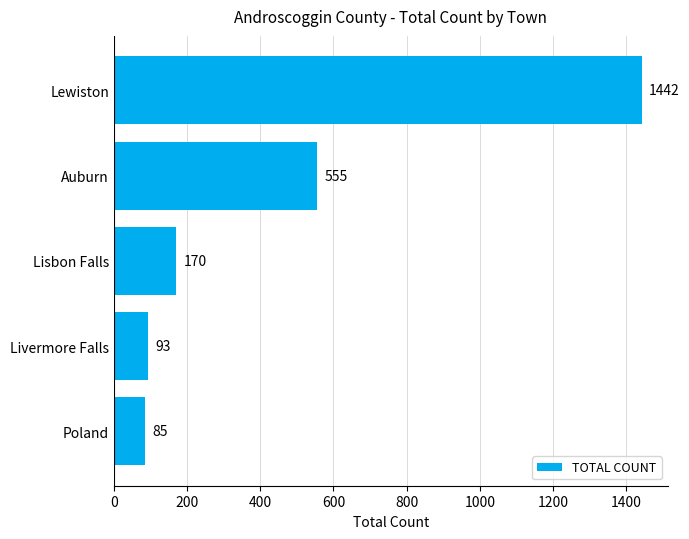

Reading bottom to top, list all the values displayed in this chart.

85	93	170	555	1442